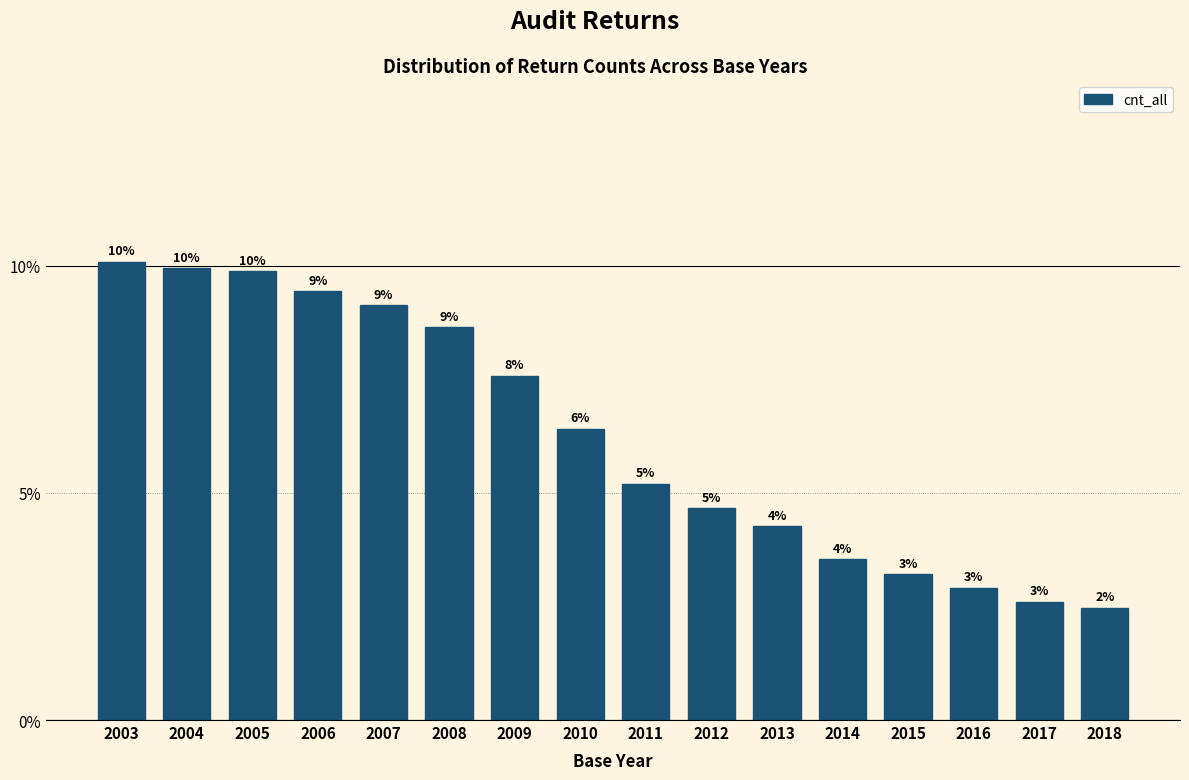

How many bars are there in total?

16